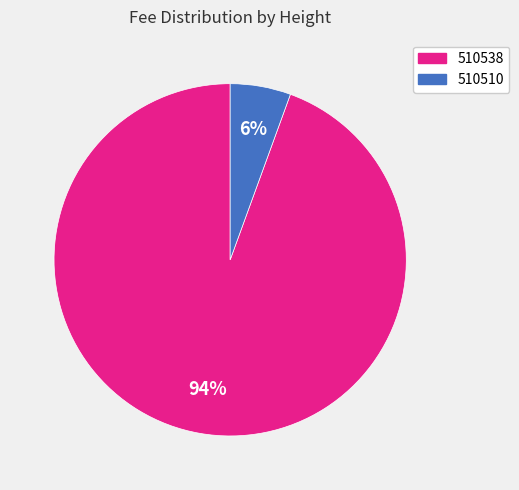

Does 510510 account for over 50% of the chart?

No